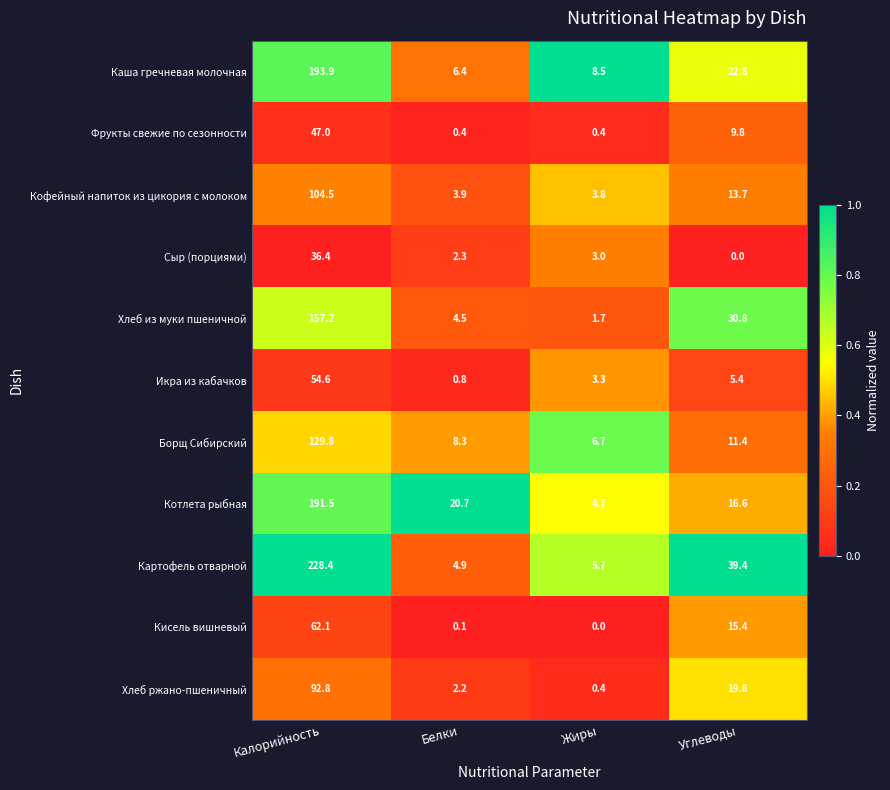

What is the total value across all series at Калорийность?

1298.2